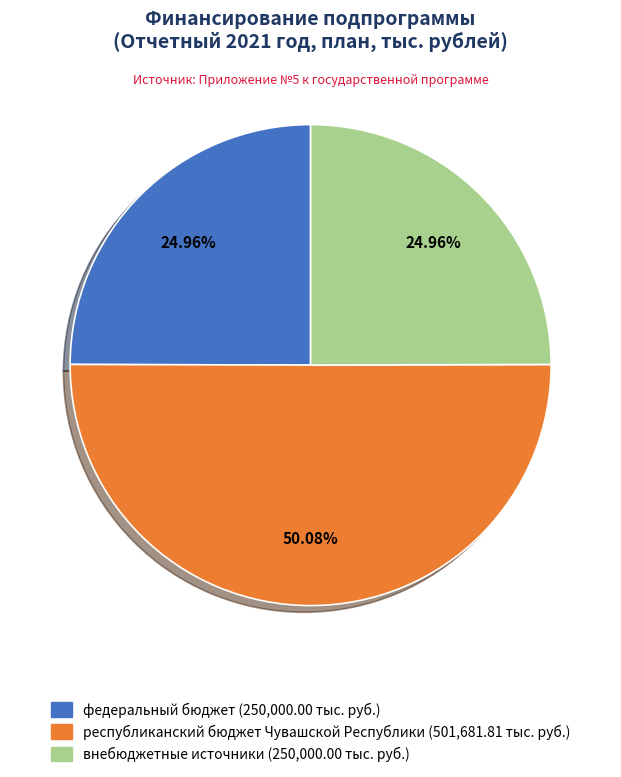

To the nearest percent, what is the combined percentage of внебюджетные источники and республиканский бюджет Чувашской Республики?

75%